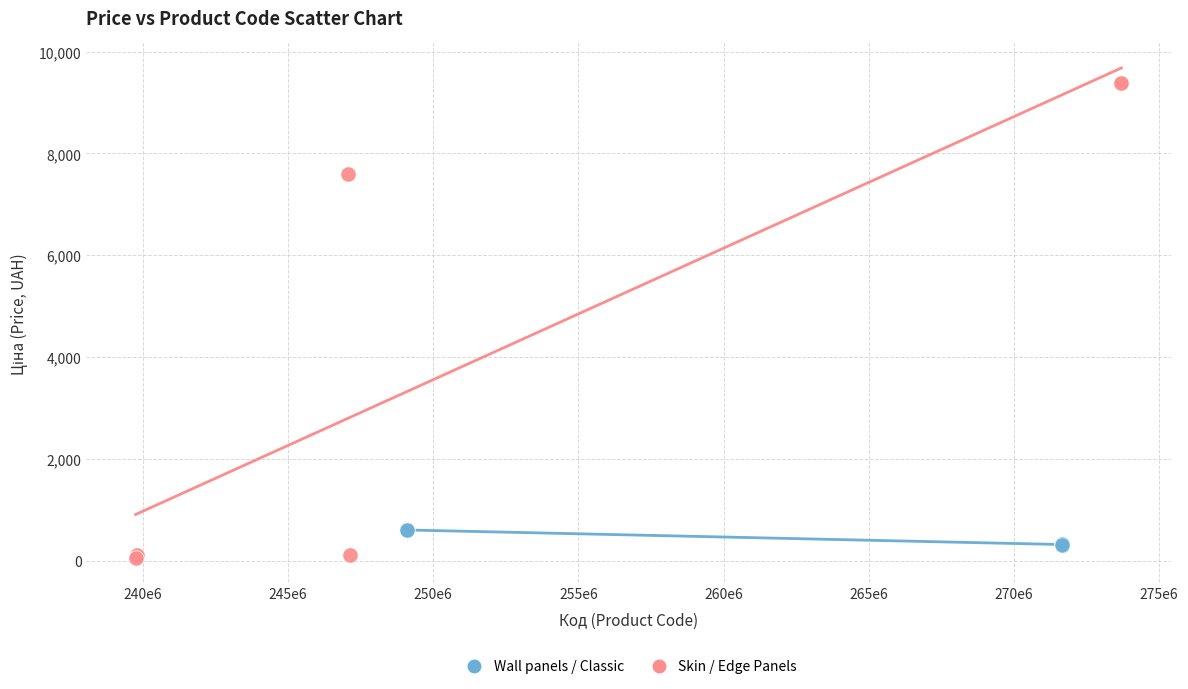

Which series has the largest Y range (max minus min)?

Skin / Edge Panels